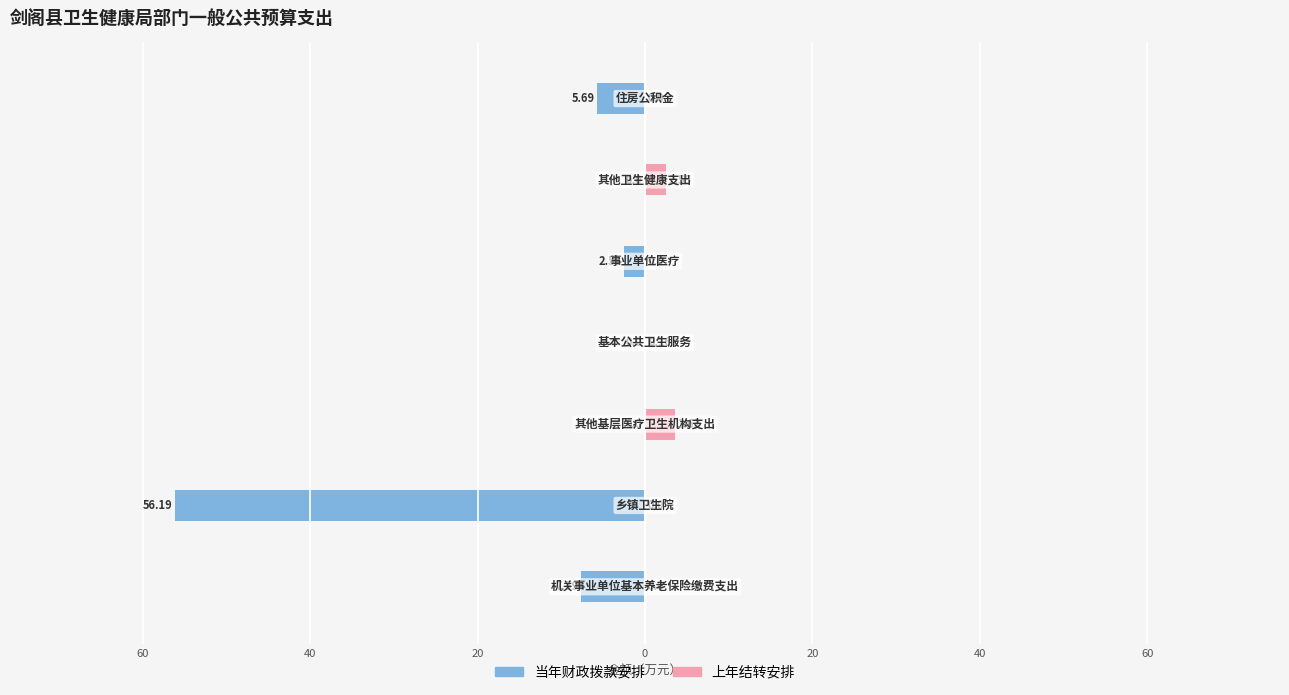

Between 60 and 40, which series saw the biggest shift?

当年财政拨款安排